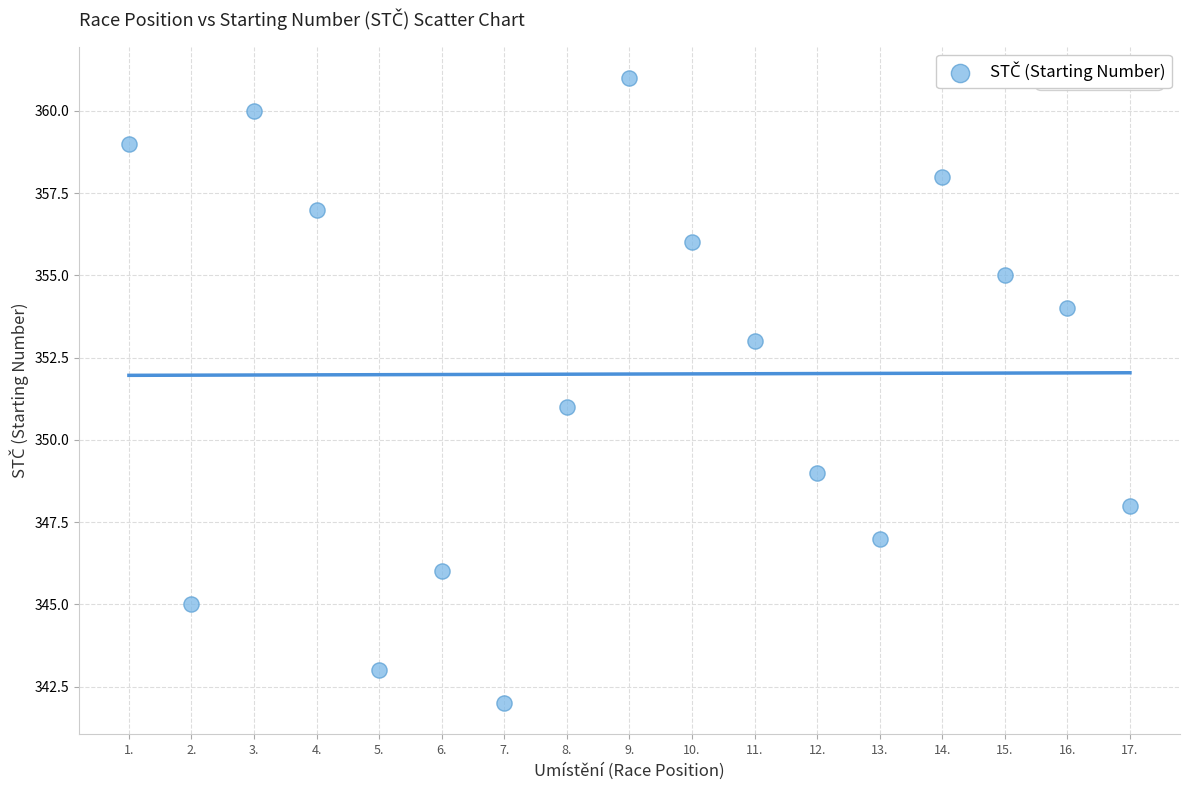

What is the range of X values (max minus min)?

16